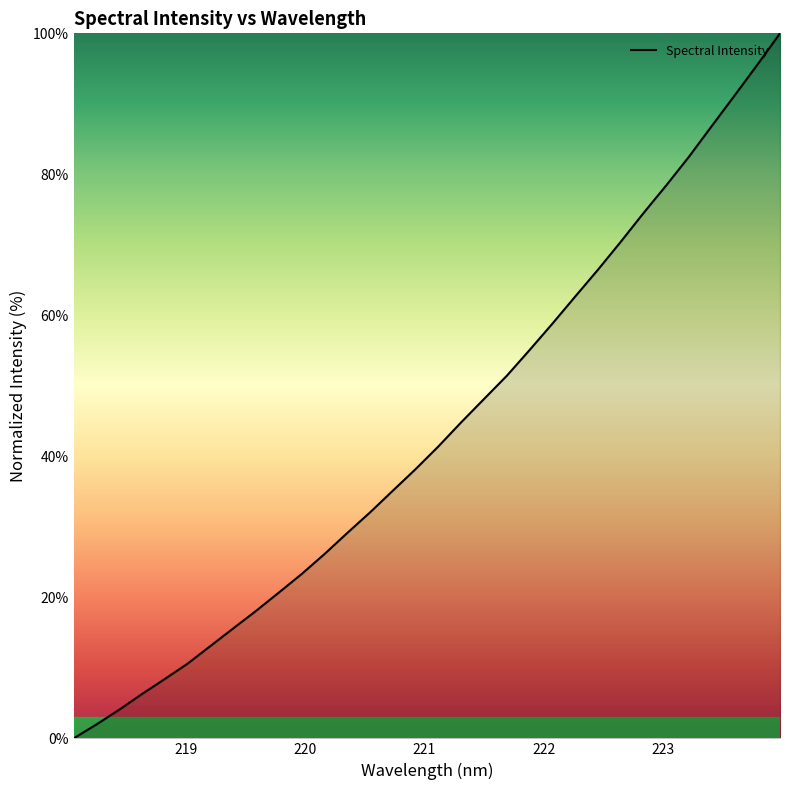

What is the greatest value displayed?

100.0